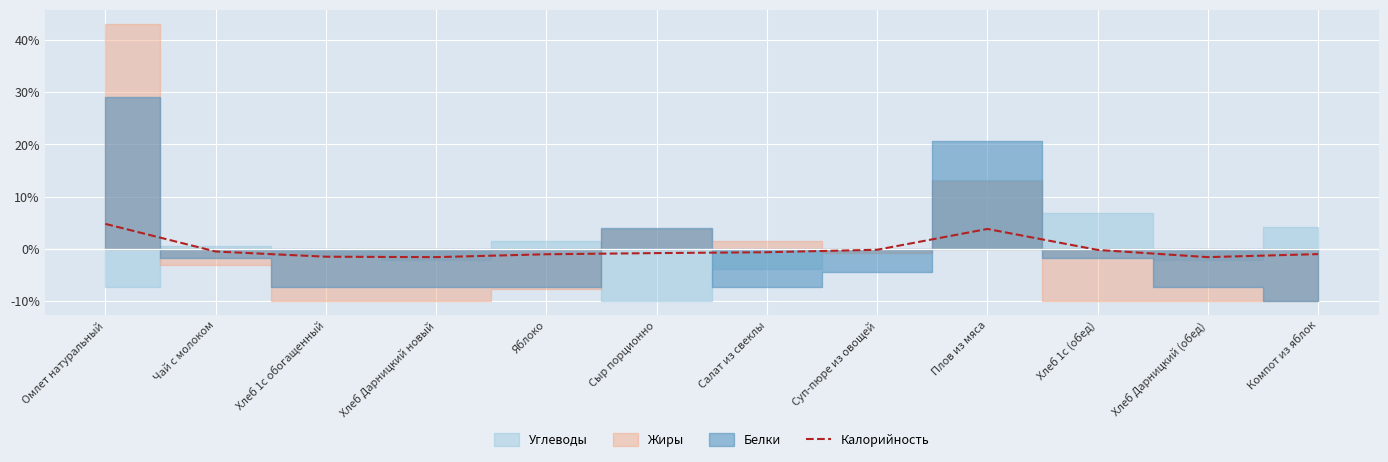

Rank the categories by value from highest to lowest.

Омлет натуральный, Плов из мяса, Суп-пюре из овощей, Хлеб 1с (обед), Чай с молоком, Салат из свеклы, Сыр порционно, Компот из яблок, Яблоко, Хлеб 1с обогащенный, Хлеб Дарницкий новый, Хлеб Дарницкий (обед)